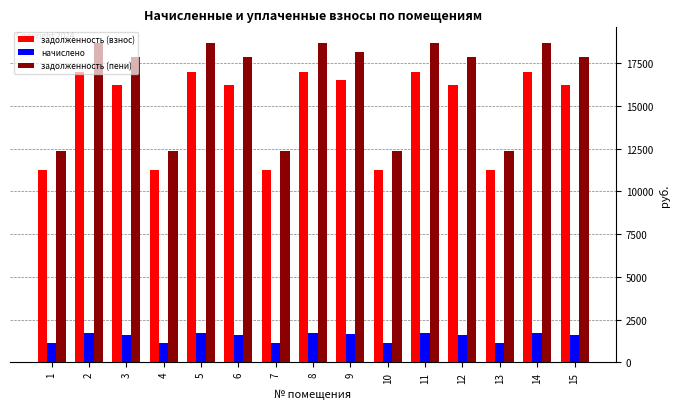

How many bars are there in each group?

3